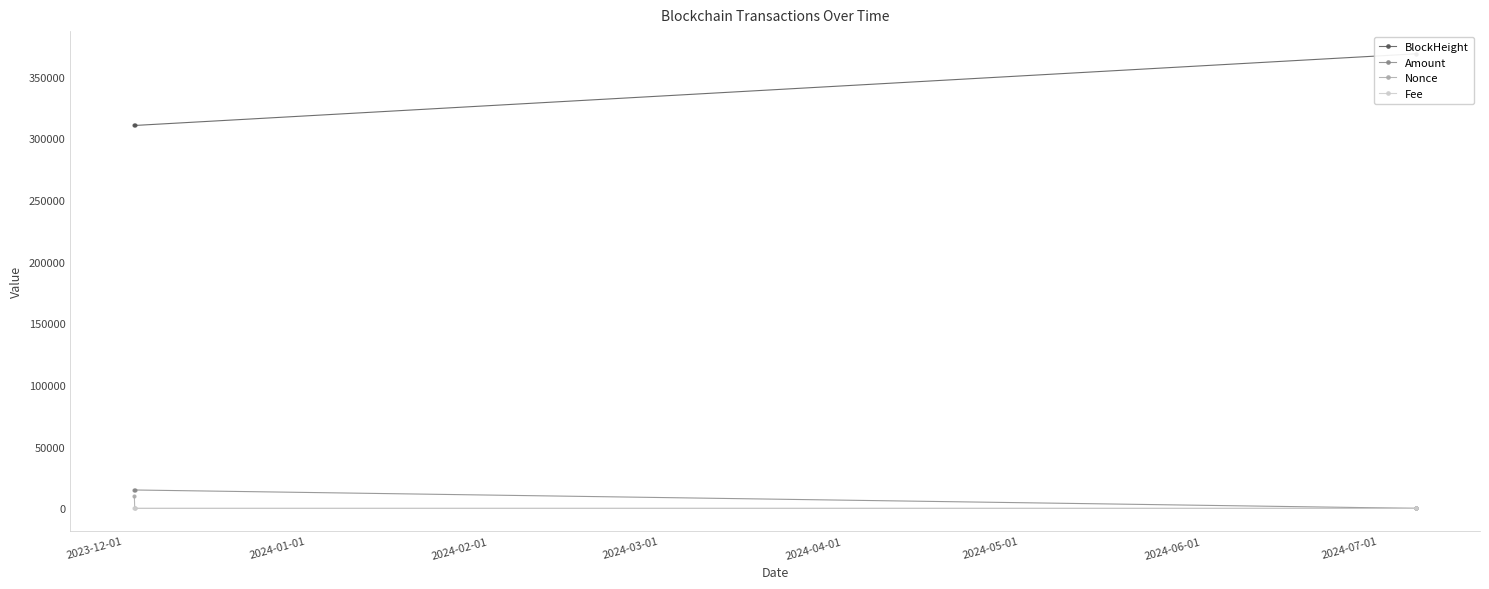

True or false: Nonce has more than 1 interior local peaks.

False